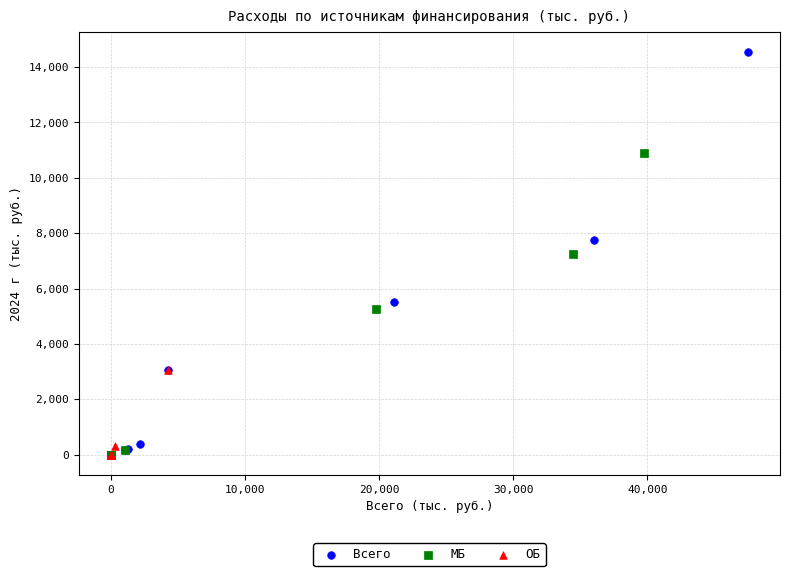

Which series has the largest Y range (max minus min)?

Всего